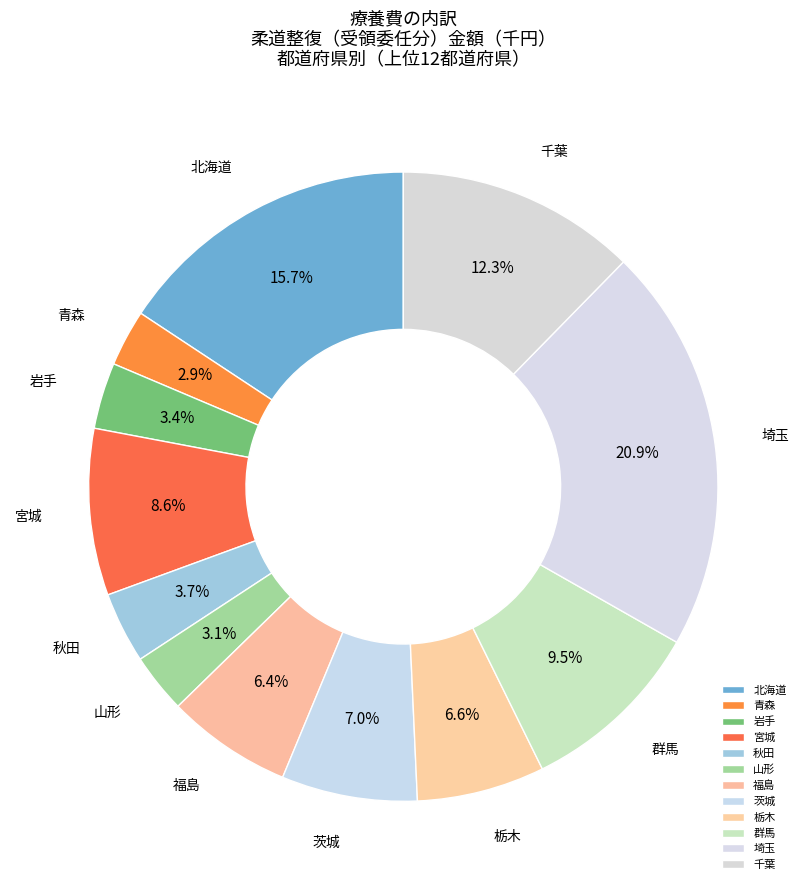

Is it true that 岩手 is 3% of the pie?

True